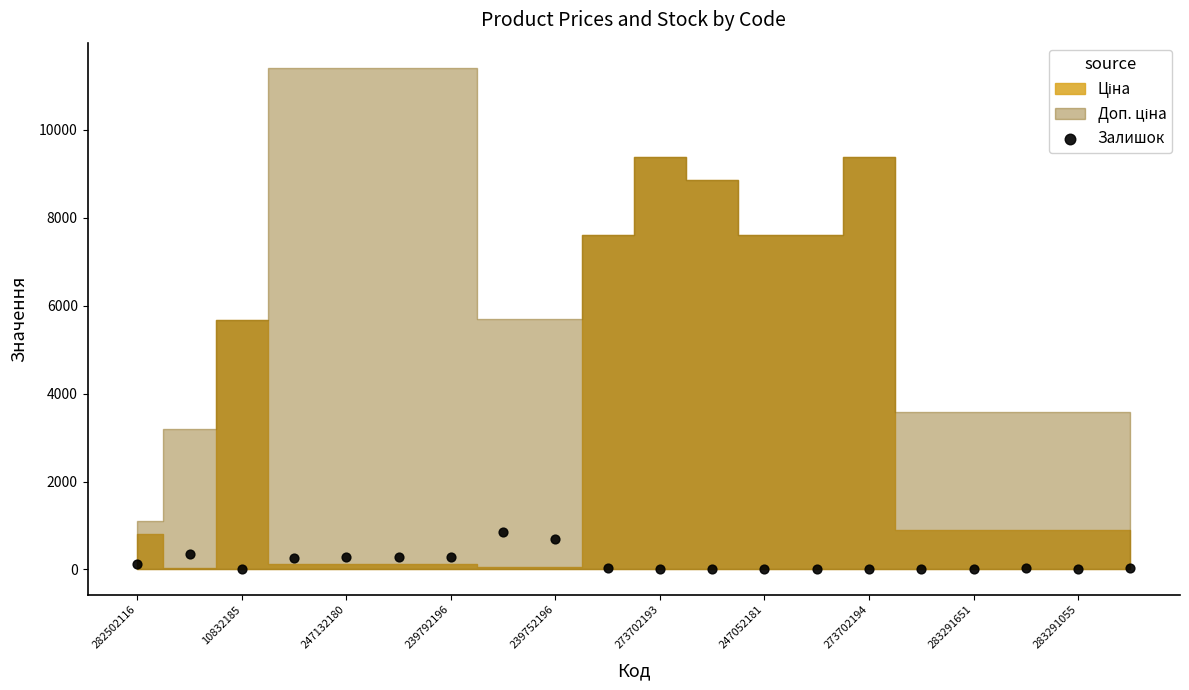

How many data points are displayed?

20